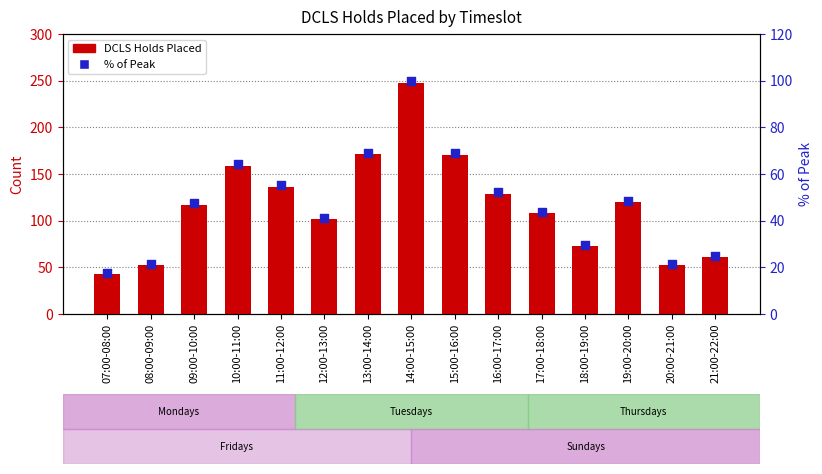

Which series has the largest Y range (max minus min)?

DCLS Holds Placed